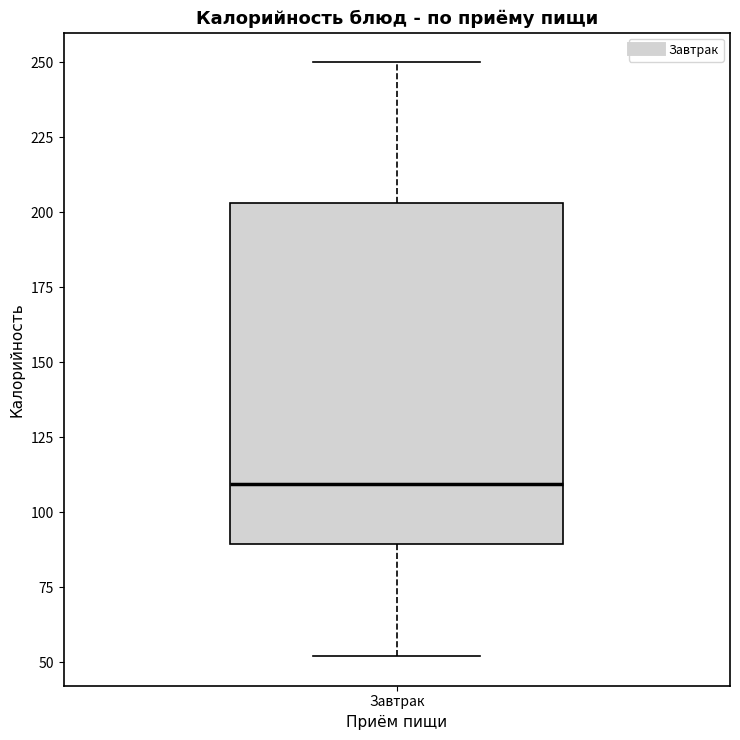

Transcribe this box plot: give where the median line is, the range the box spans, and where the two whiskers end, as read against the y-axis. The values are not printed on the chart, so give them approximately, as read against the axis.

median 110, box 90 to 205, whiskers 50 to 250